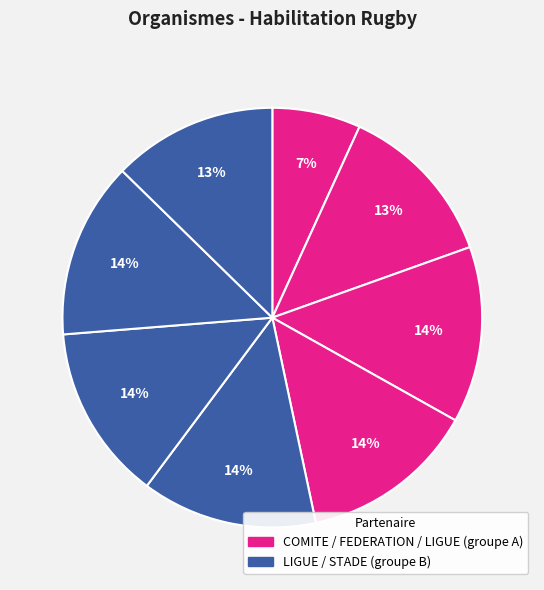

Count the number of slices in the pie.

8